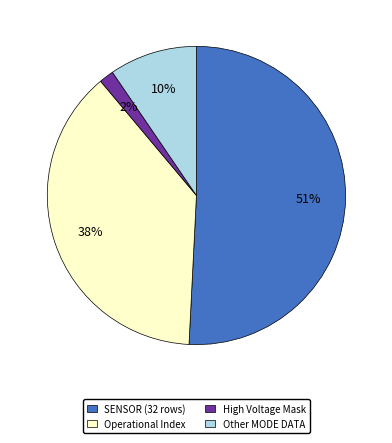

Is the sum of SENSOR (32 rows) and Operational Index greater than half?

Yes